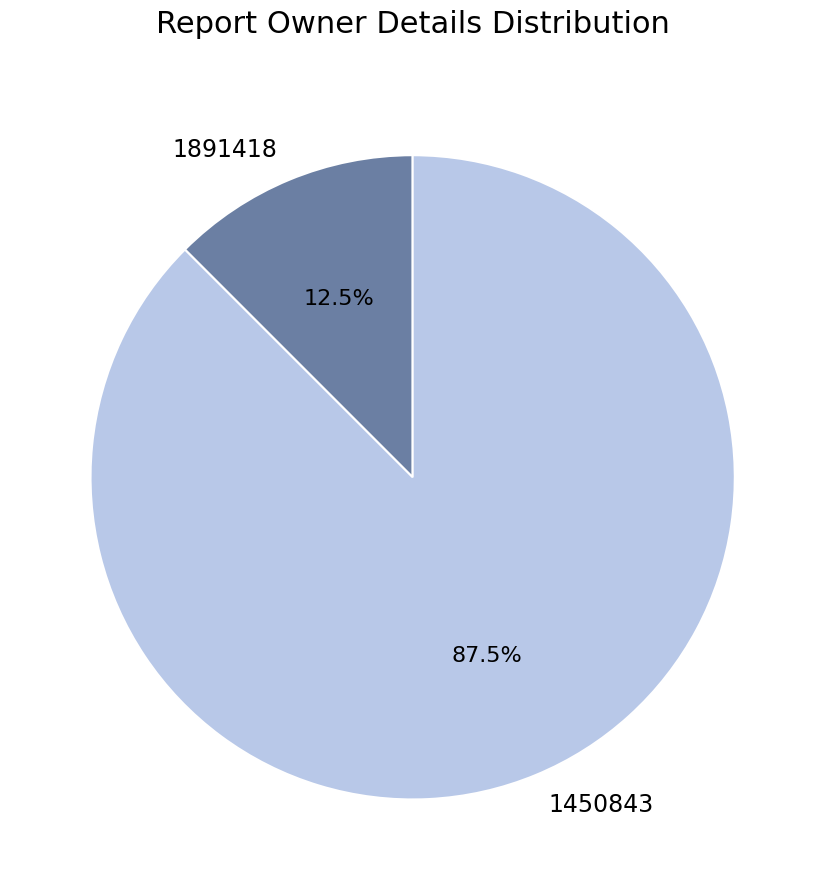

Is 1450843 the majority of the pie?

Yes